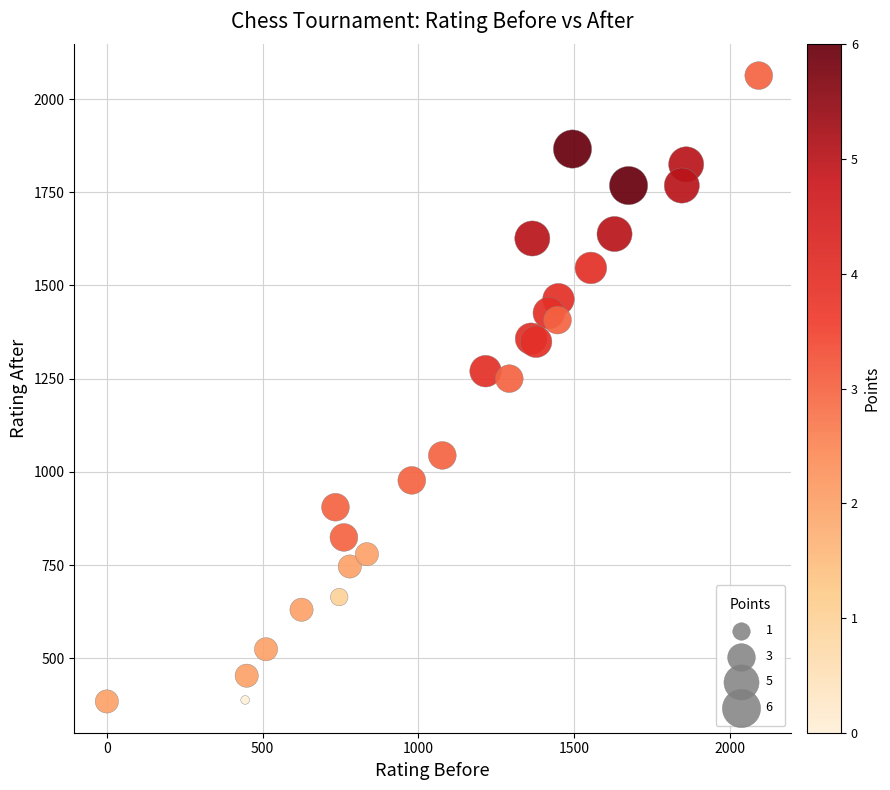

What Y value in the scatter plot is closest to 1223?

1250